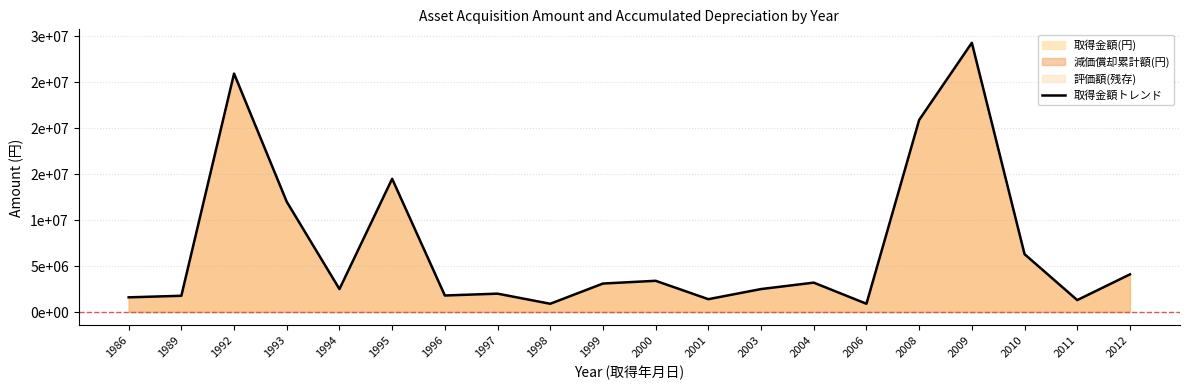

How many data points are less than 3100000?

10